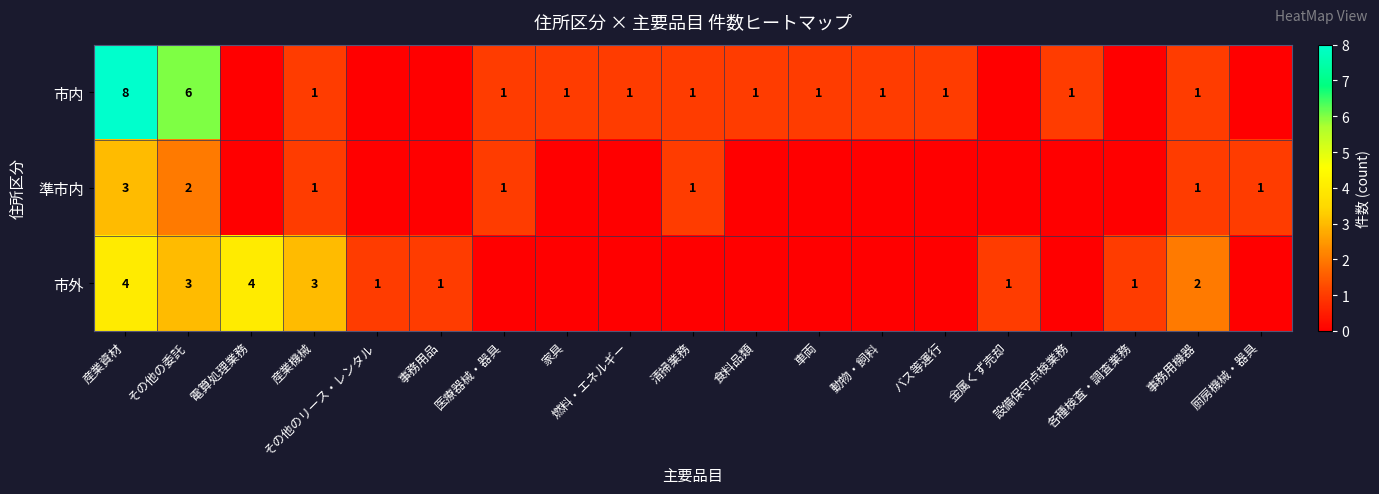

Is it true that 準市内 equals 1 at 清掃業務?

True